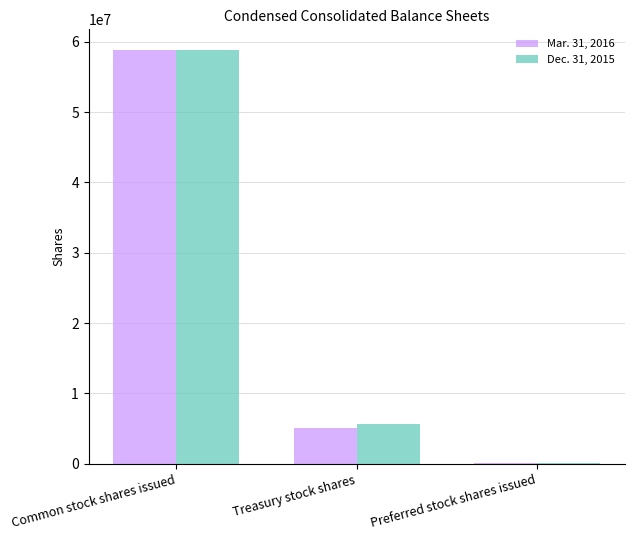

The value of Dec. 31, 2015 at Treasury stock shares is 8759353. True or false?

False